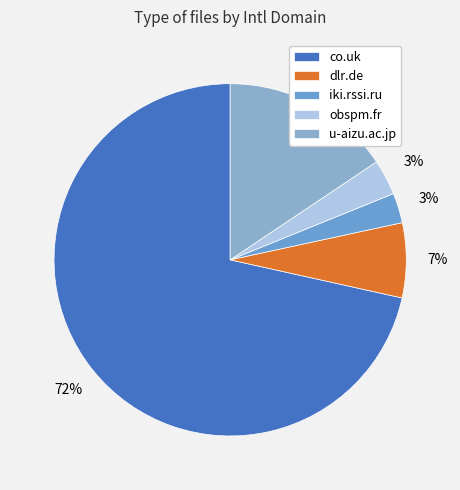

How many slices are in this pie chart?

5